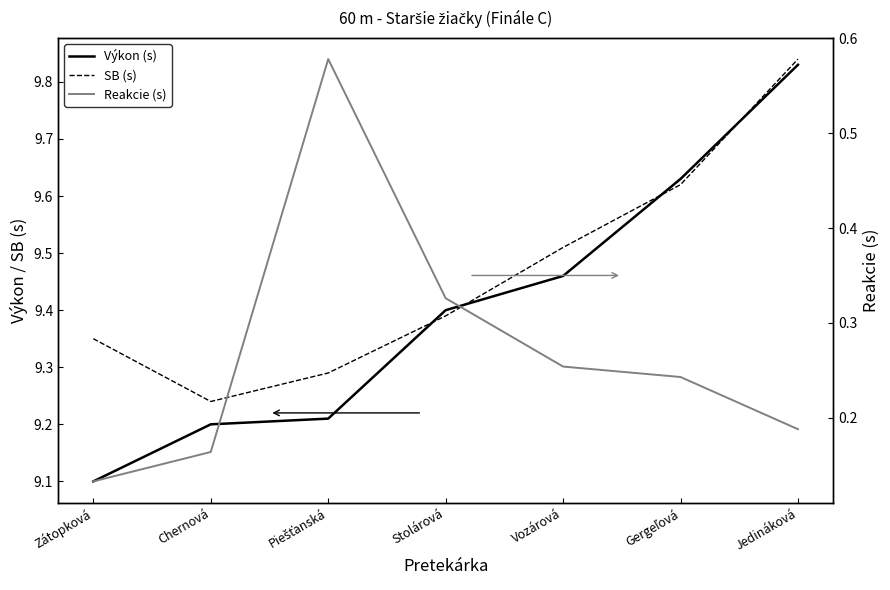

Rank the series at Jedináková from highest to lowest value.

SB (s), Výkon (s), Reakcie (s)